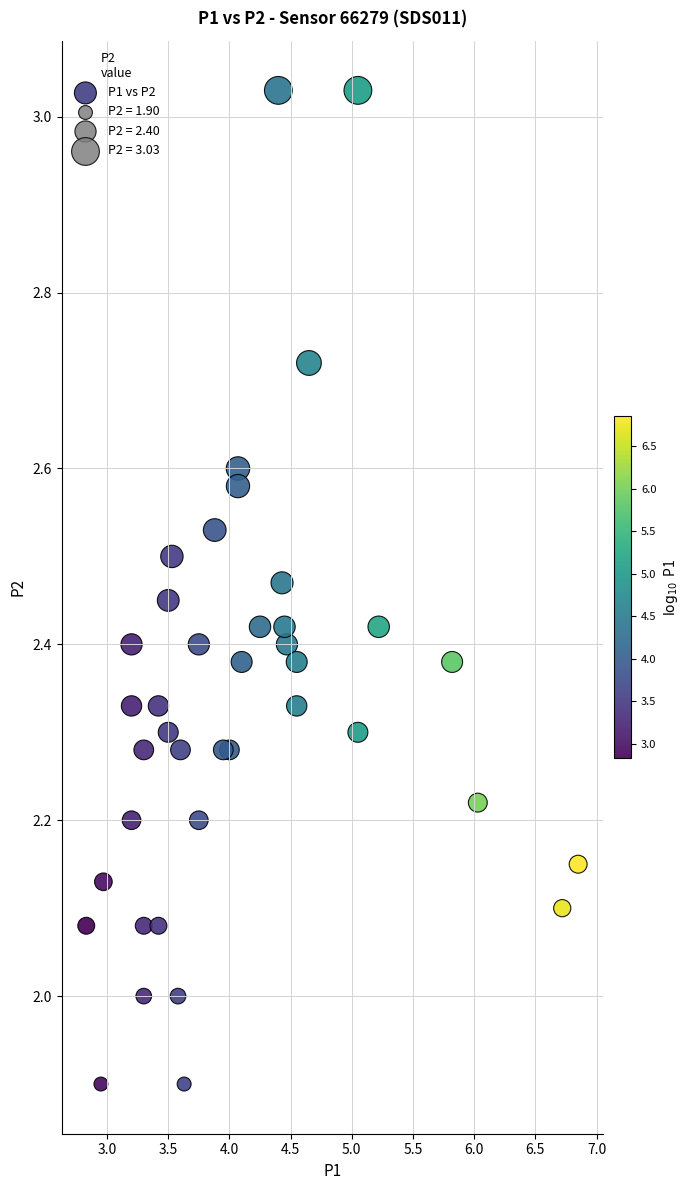

What is the range of Y values (max minus min)?

1.1